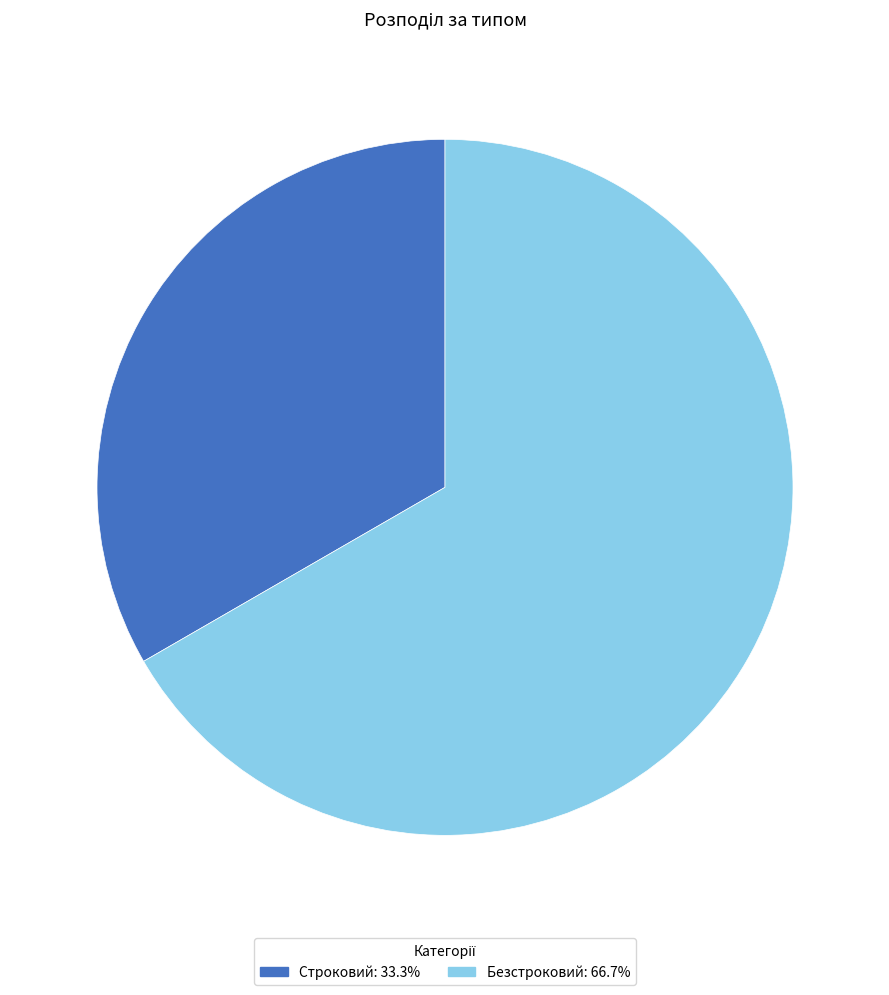

Rank the categories by value from lowest to highest.

Строковий, Безстроковий